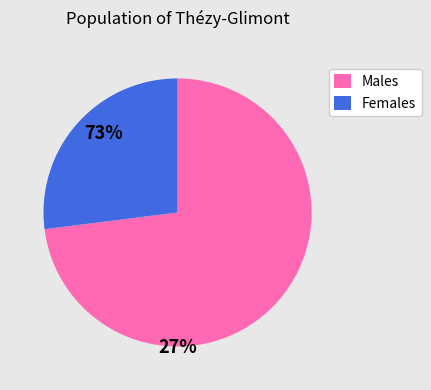

Rank the categories by value from lowest to highest.

Females, Males